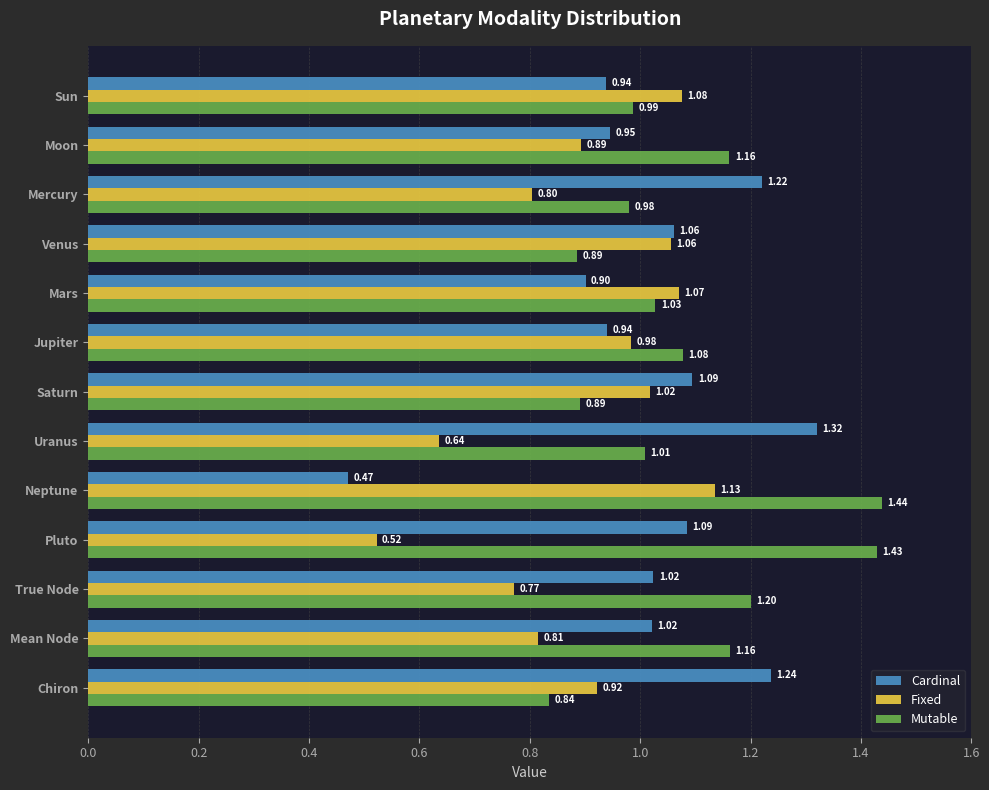

Which series has the widest spread of values?

Cardinal